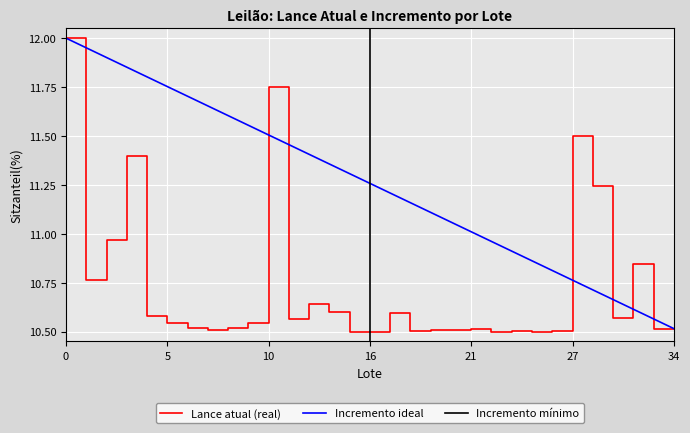

Reading right to left, what are all the values shown in this chart?

34=10.5	33=10.5	32=10.8	30=10.6	29=11.2	27=11.5	26=10.5	25=10.5	23=10.5	22=10.5	21=10.5	20=10.5	19=10.5	18=10.5	17=10.6	16=10.5	15=10.5	13=10.6	12=10.6	11=10.6	10=11.7	9=10.5	8=10.5	7=10.5	6=10.5	5=10.5	4=10.6	3=11.4	2=11.0	1=10.8	0=12.0